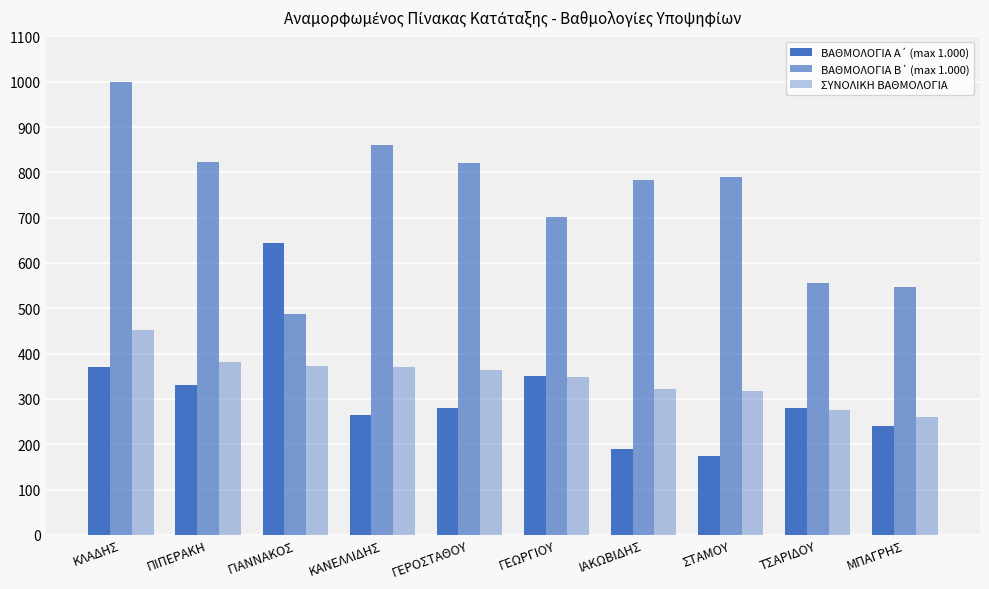

What is the difference between the maximum and minimum values in the ΒΑΘΜΟΛΟΓΙΑ Α΄ (max 1.000) series?

470.0